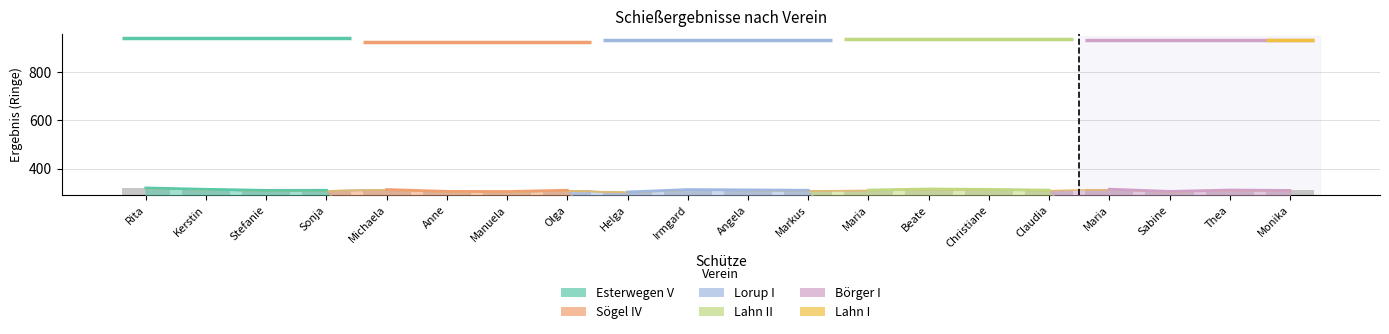

True or false: Lahn II has a value of 132.1 at Kerstin Lindemann.

False